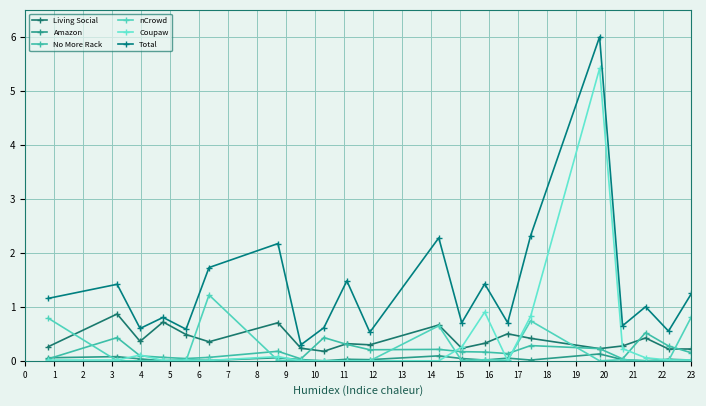

How many lines are shown in the chart?

6